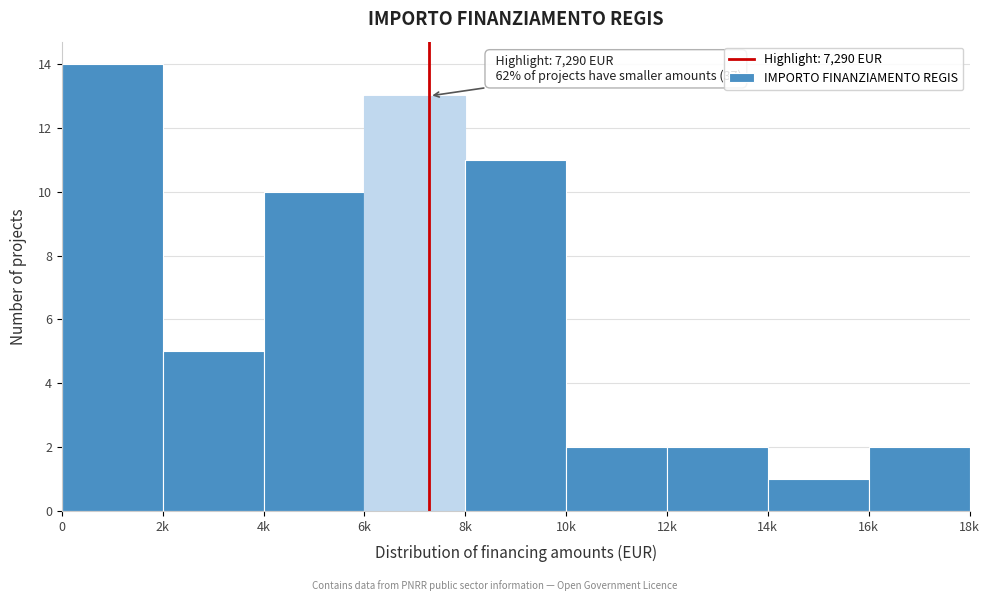

Reading left to right, list all the values displayed in this chart.

14	5	10	13	11	2	2	1	2